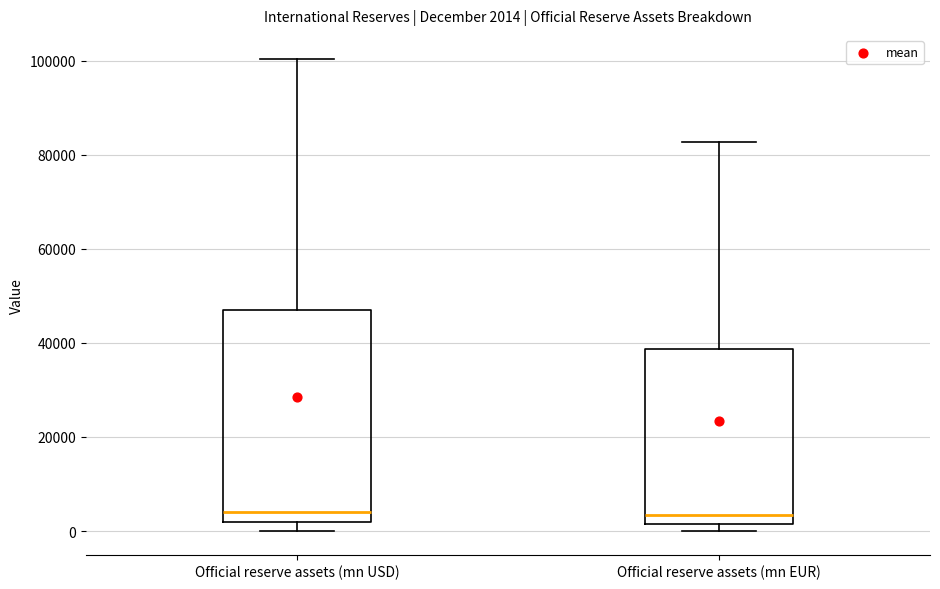

Comparing the boxes themselves (not the whiskers), which one is the tallest?

Official reserve assets (mn USD)